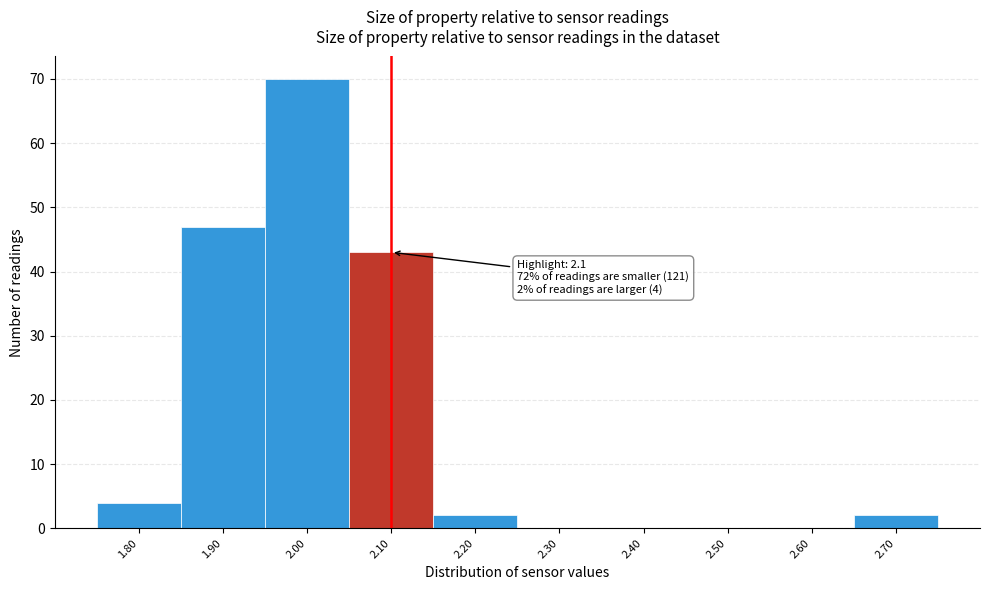

Which range on the x-axis has the tallest bar?

1.95 to 2.05